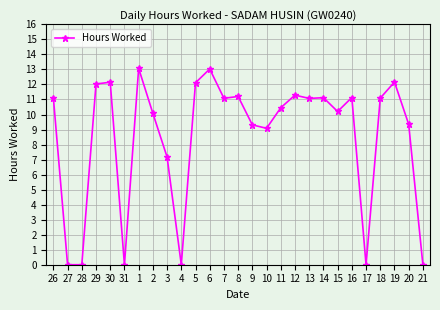

Is this an area chart (filled region under the line)?

No